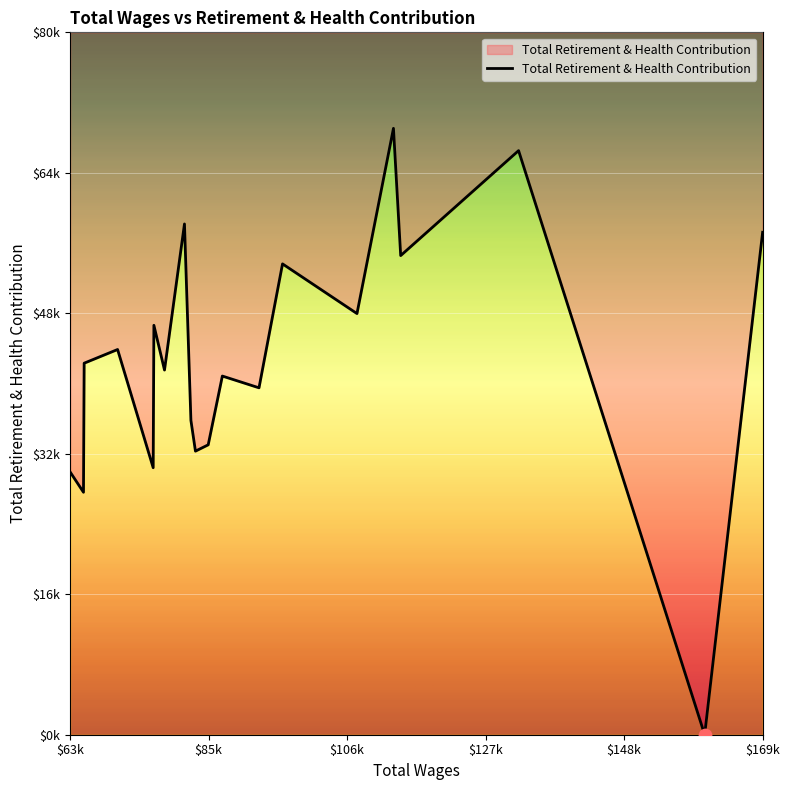

What is the change in value from 14 to 19?

-16710